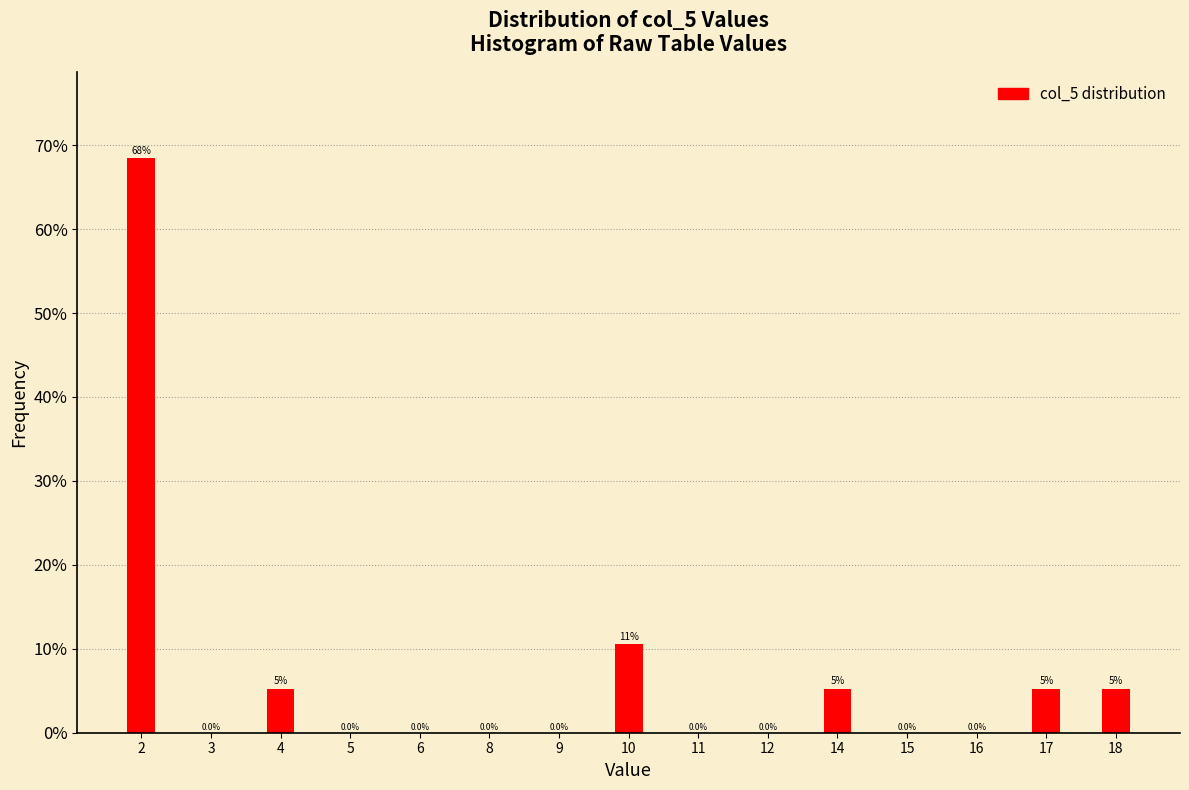

What is the change in value from 3 to 4?

+5.3